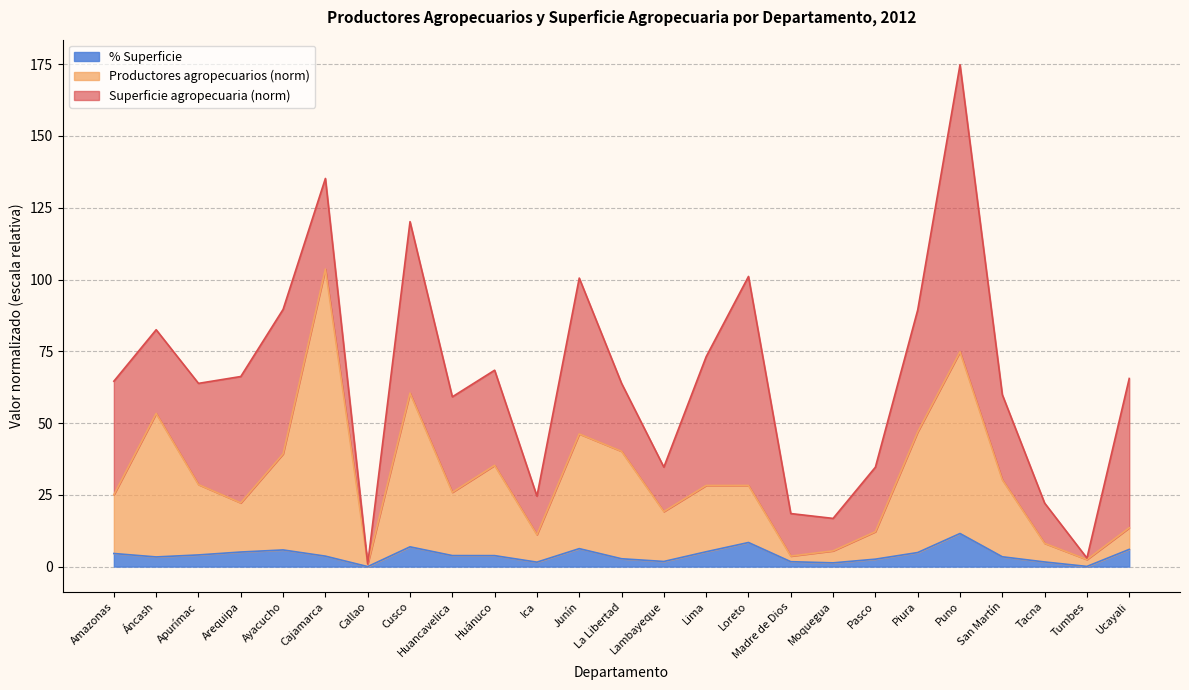

The value of % Superficie at Junín is 6.3. True or false?

True